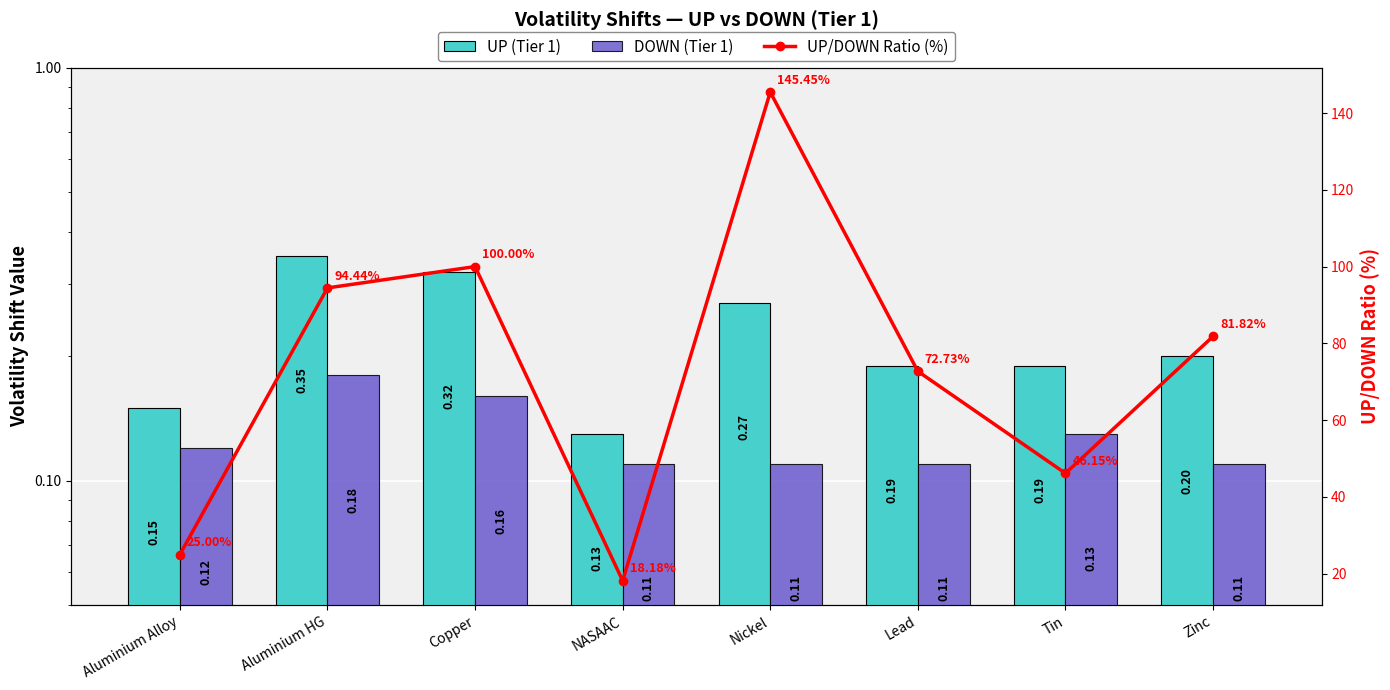

What is the greatest value displayed?

145.5